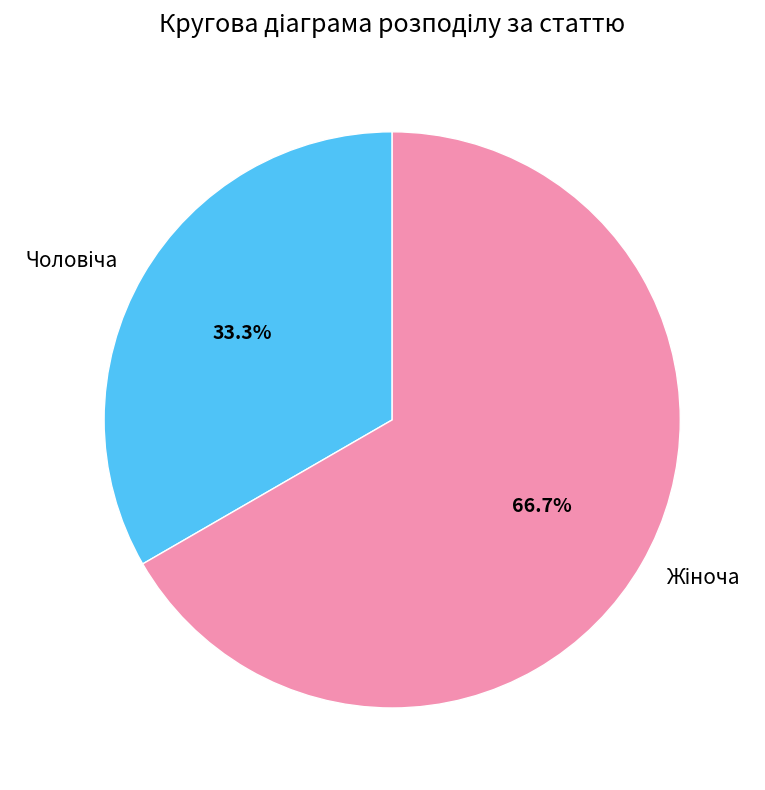

Is there any slice that represents more than half of the pie?

Yes